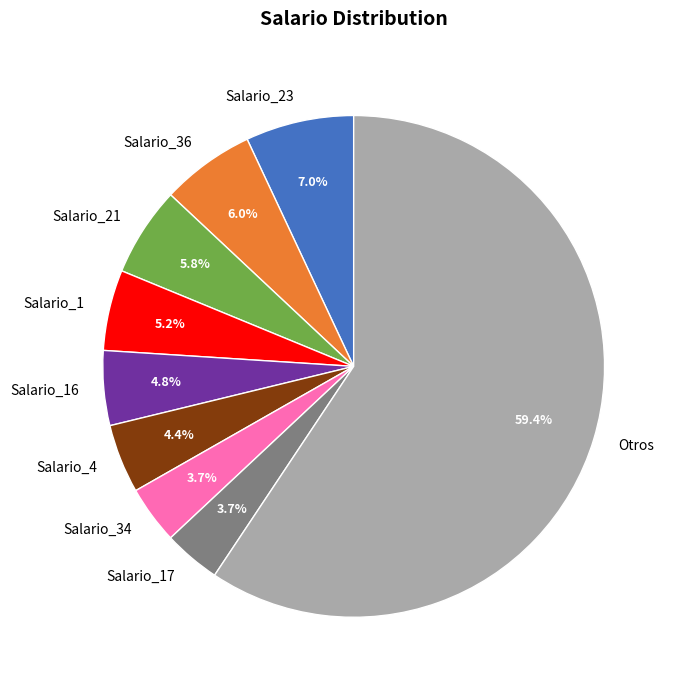

Which slice is the largest?

Otros